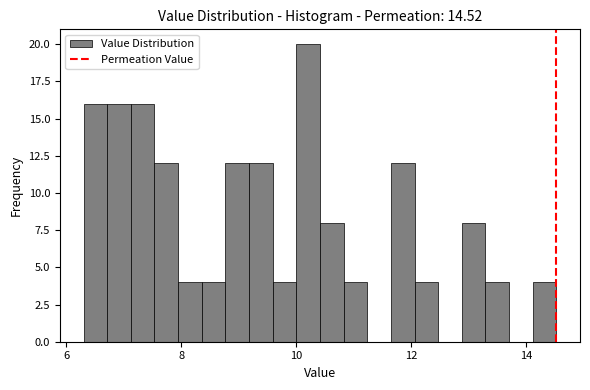

Read against the x-axis, roughly where is the centre of the tallest bar?

10.2